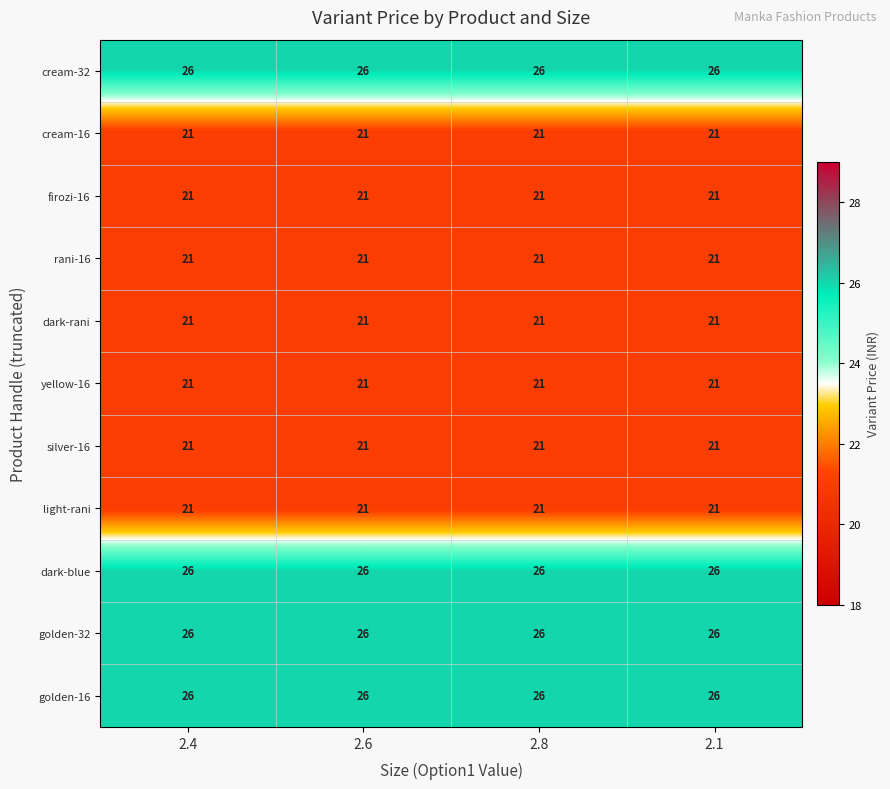

How many data points does each series have?

4